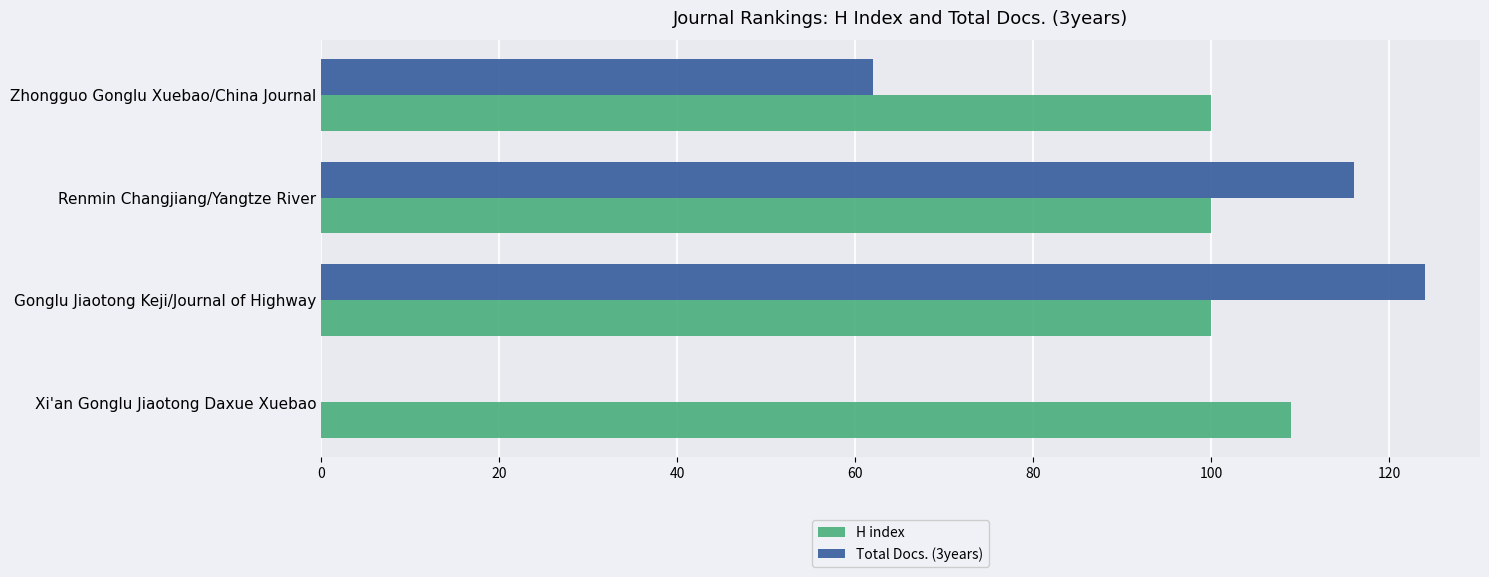

Which series changed the most between Xi'an Gonglu Jiaotong Daxue Xuebao and Gonglu Jiaotong Keji/Journal of Highway?

Total Docs. (3years)